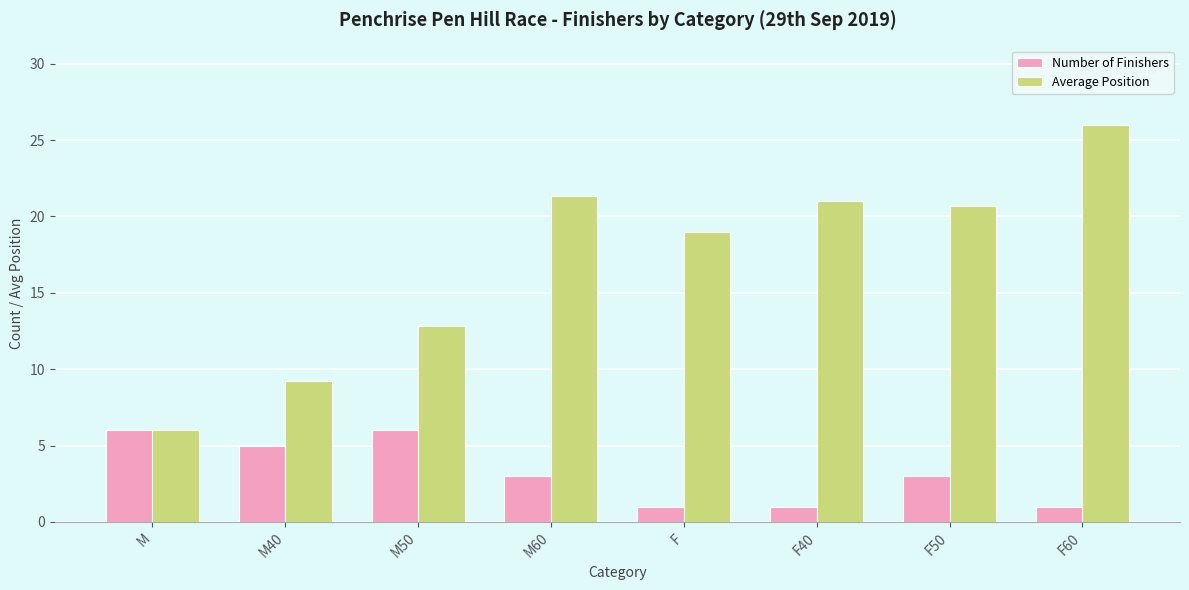

What is the lowest value of the Number of Finishers series?

1.0